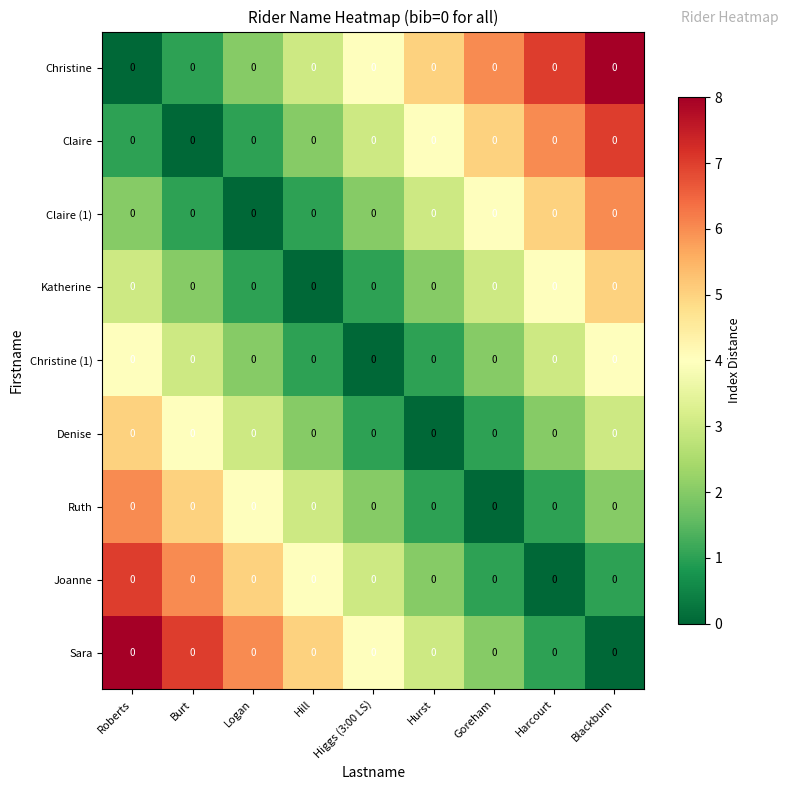

Which label corresponds to the smallest value in the chart?

Roberts